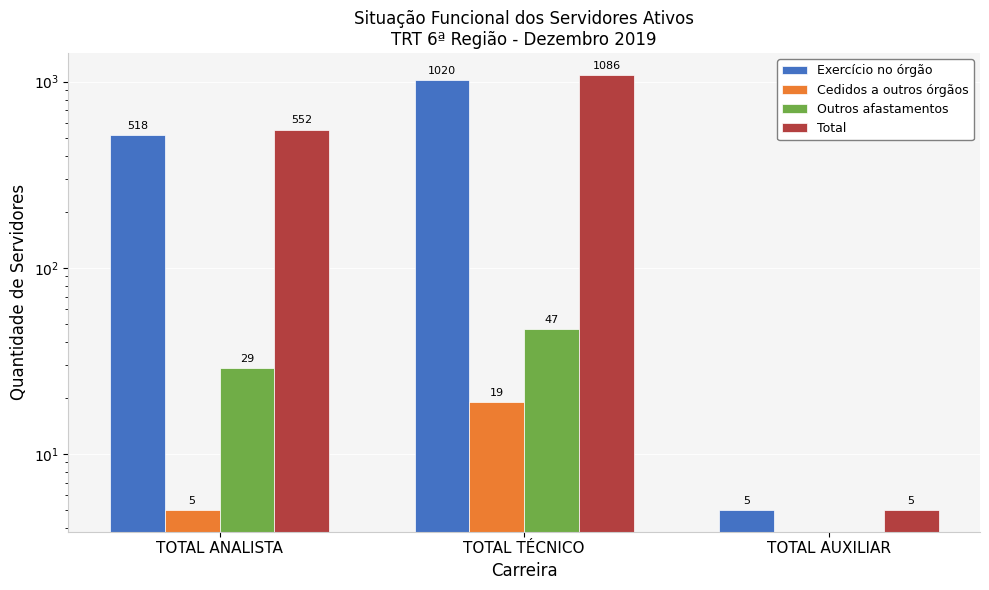

Count the number of data series in this chart.

4